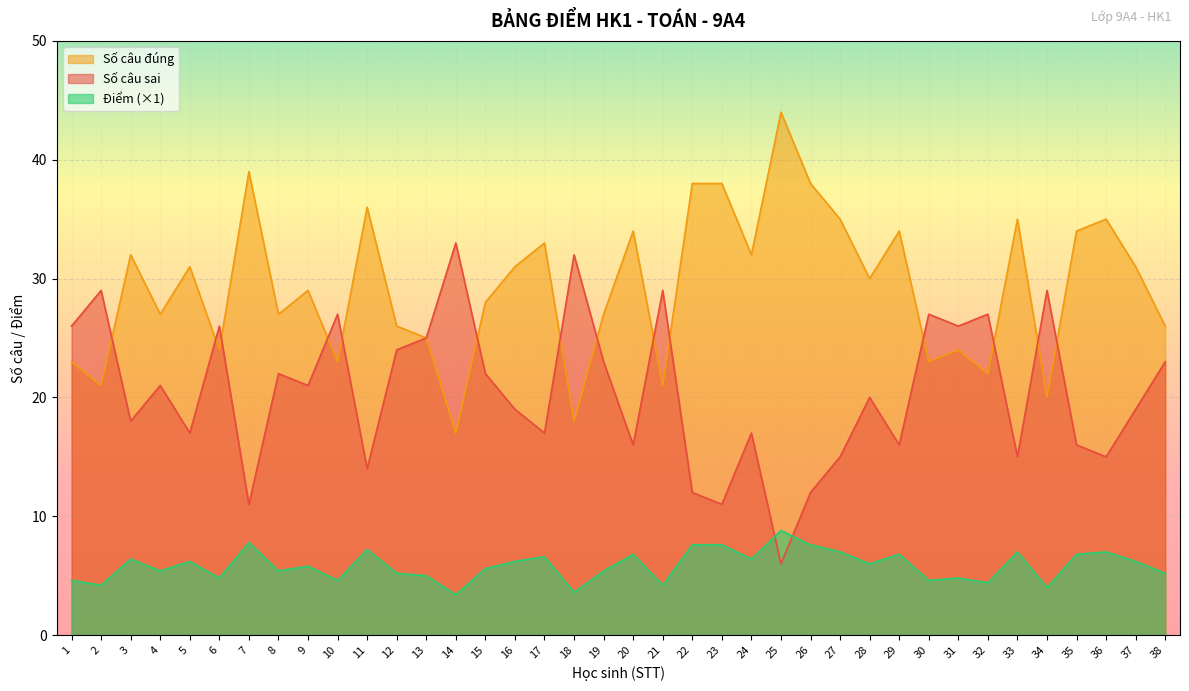

True or false: Điểm and Số câu đúng cross at least once.

False